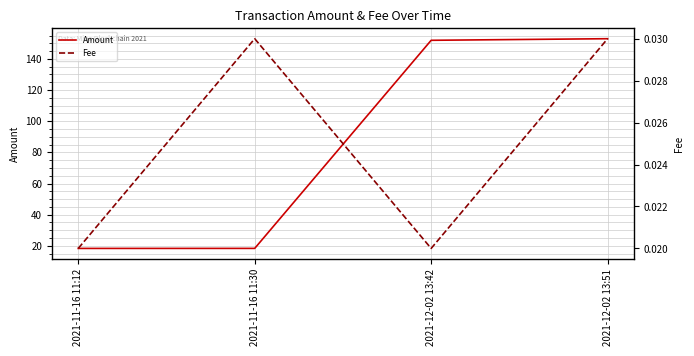

What position from the left is 2021-12-02 13:51?

4